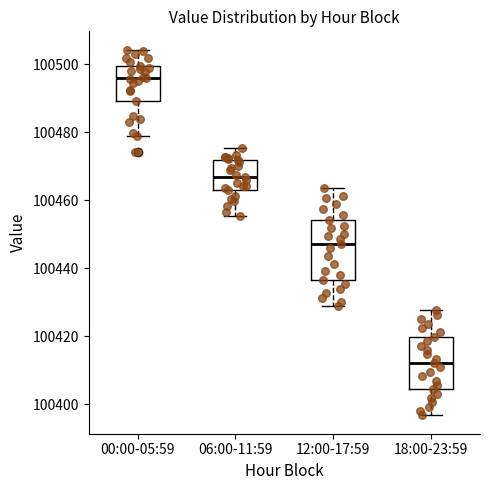

Which box has the lowest median line?

18:00-23:59